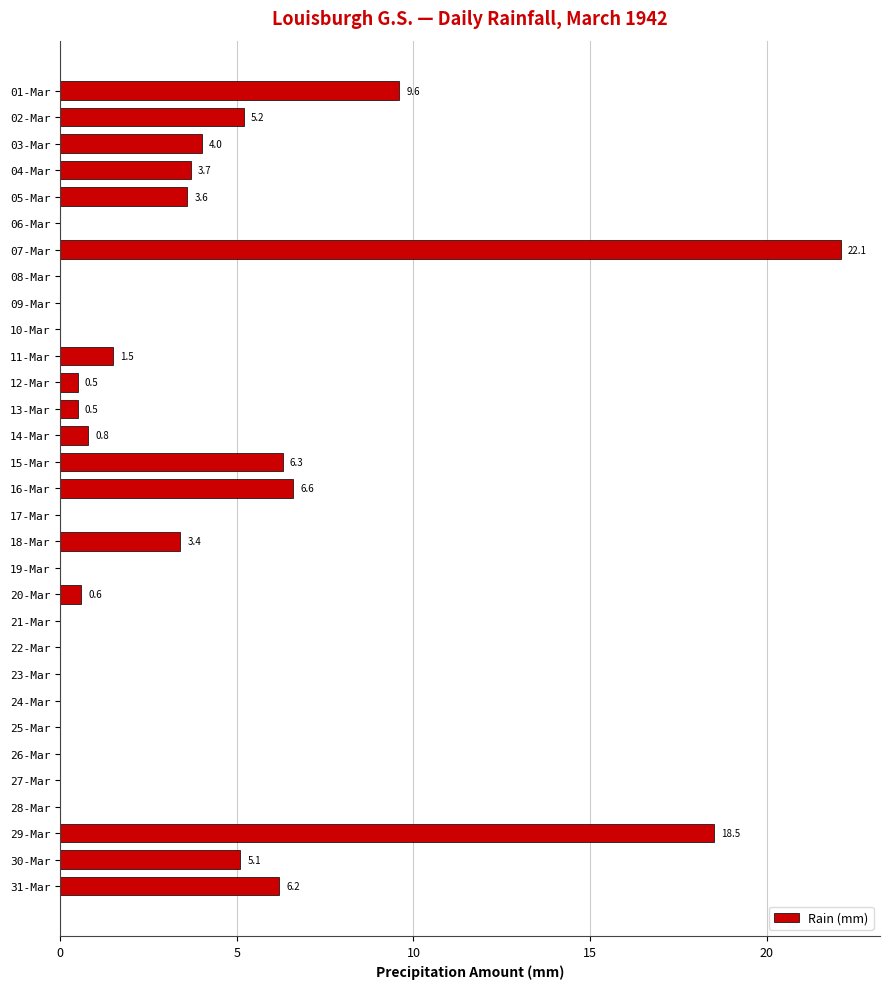

Count the number of values greater than 0.

17